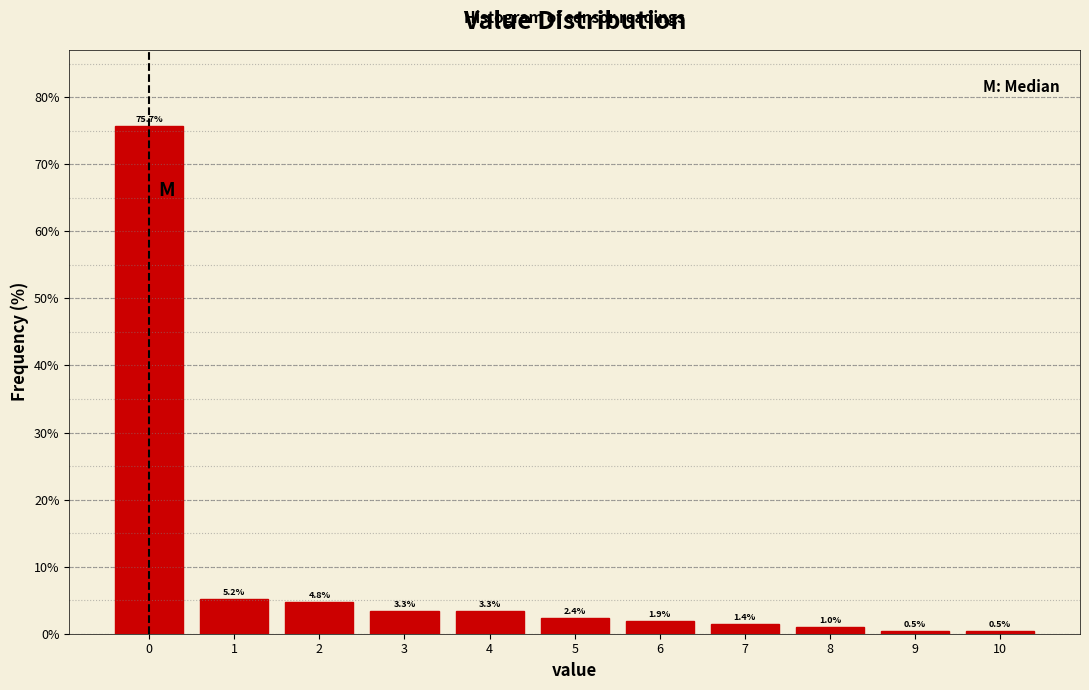

What is the height of the bar covering 9.5 to 10.5 on the x-axis?

0.5